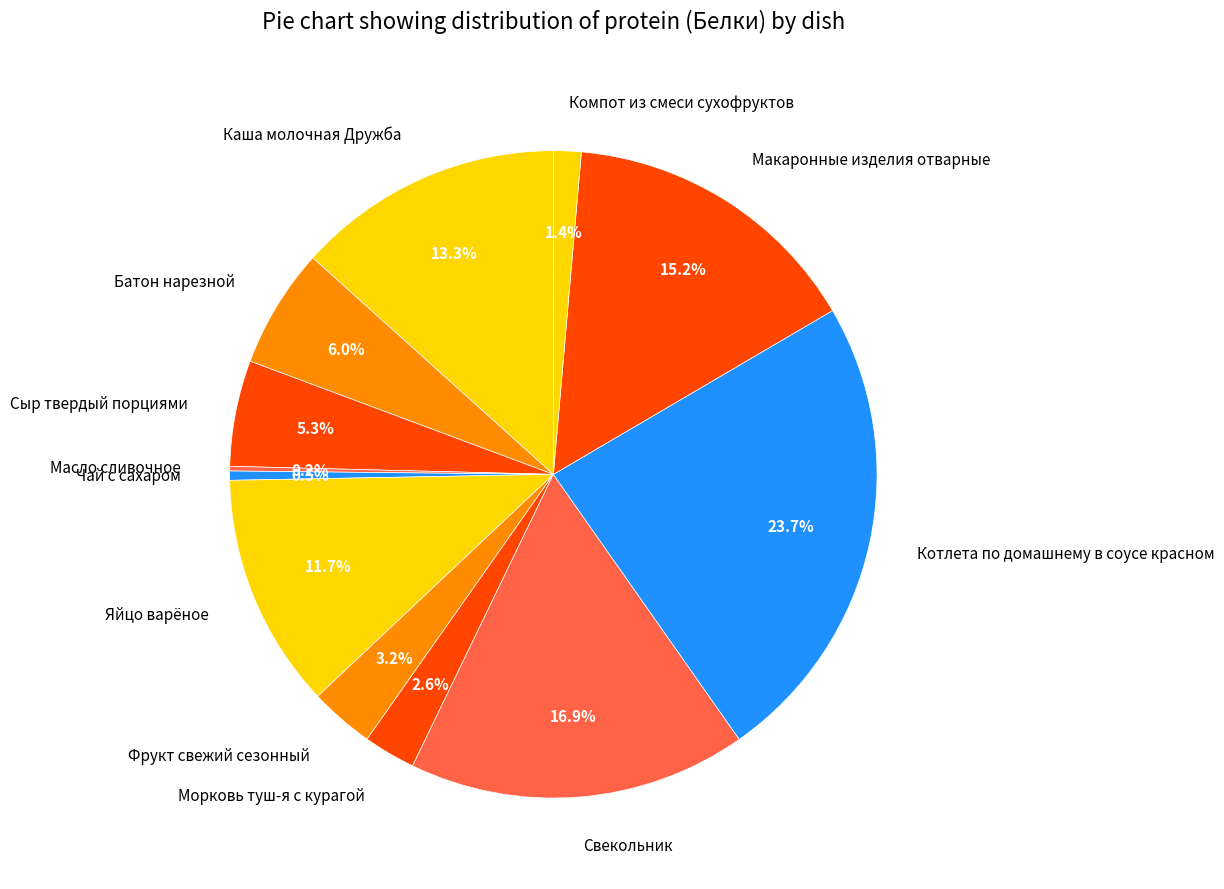

Do Морковь туш-я с курагой and Компот из смеси сухофруктов together represent more than half of the pie?

No